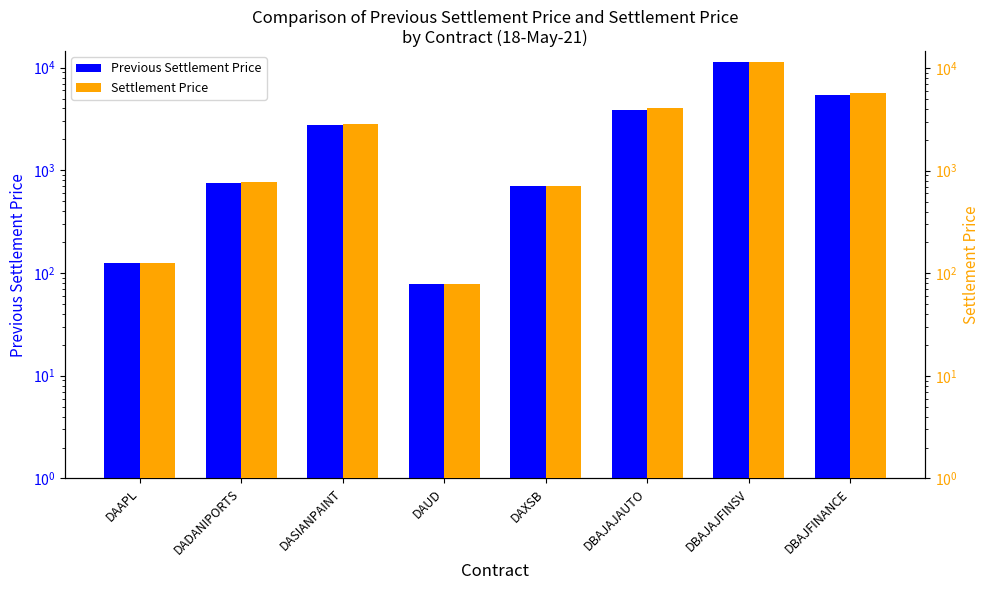

What is the difference between the maximum and minimum values in the Settlement Price series?

11333.8